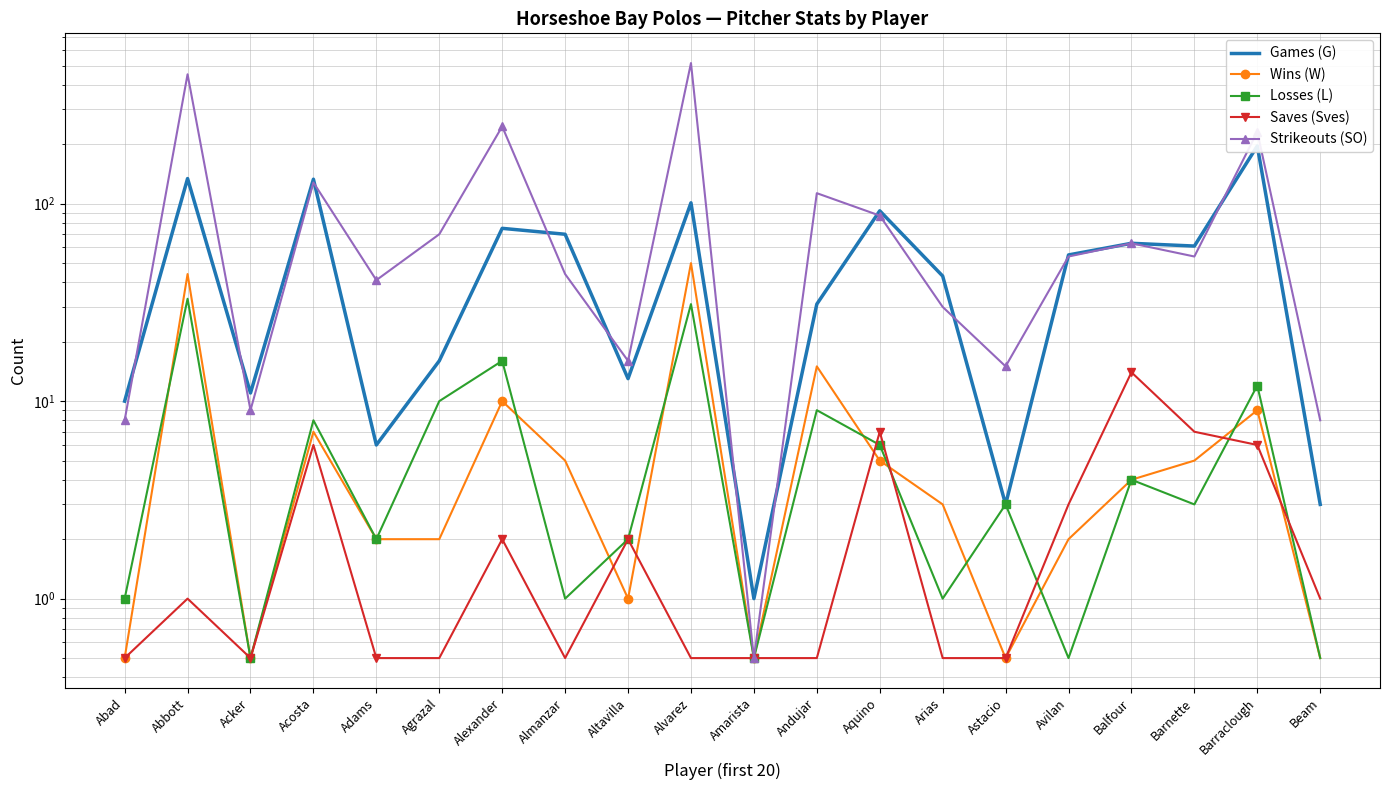

Is it true that Saves (Sves) equals 3.9 at Barraclough?

False